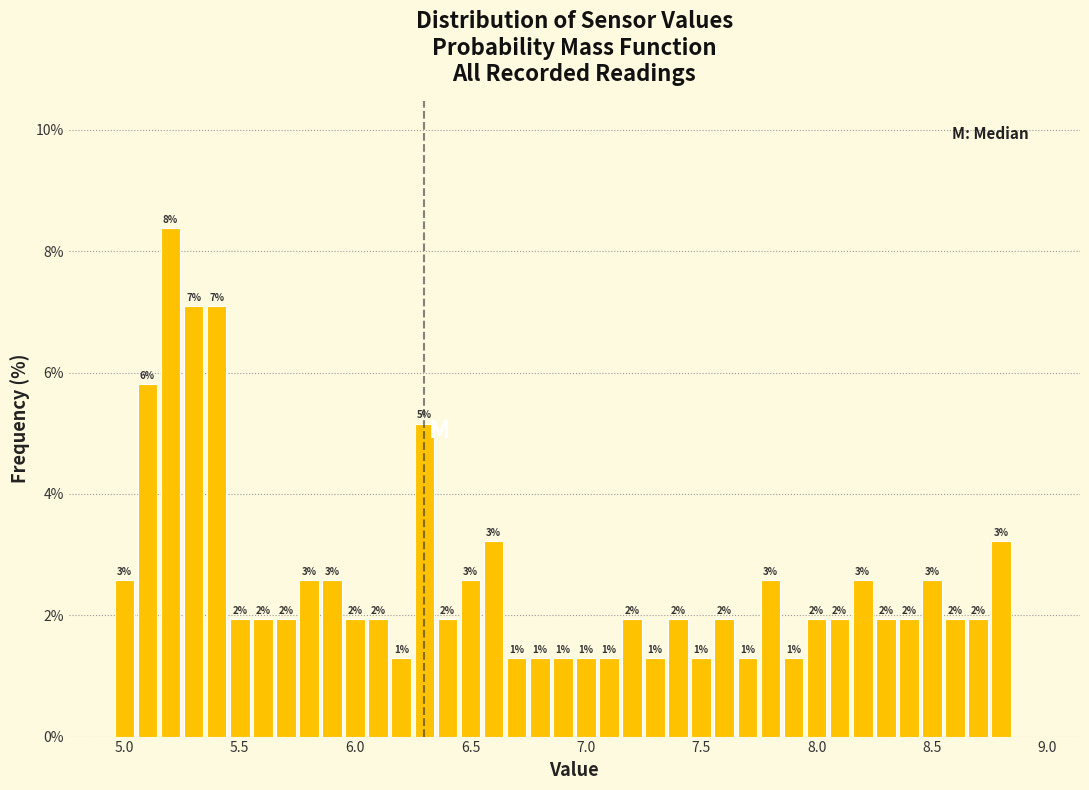

Around what value on the x-axis is the tallest bar? Give the approximate position of its centre, as read against the axis.

5.20